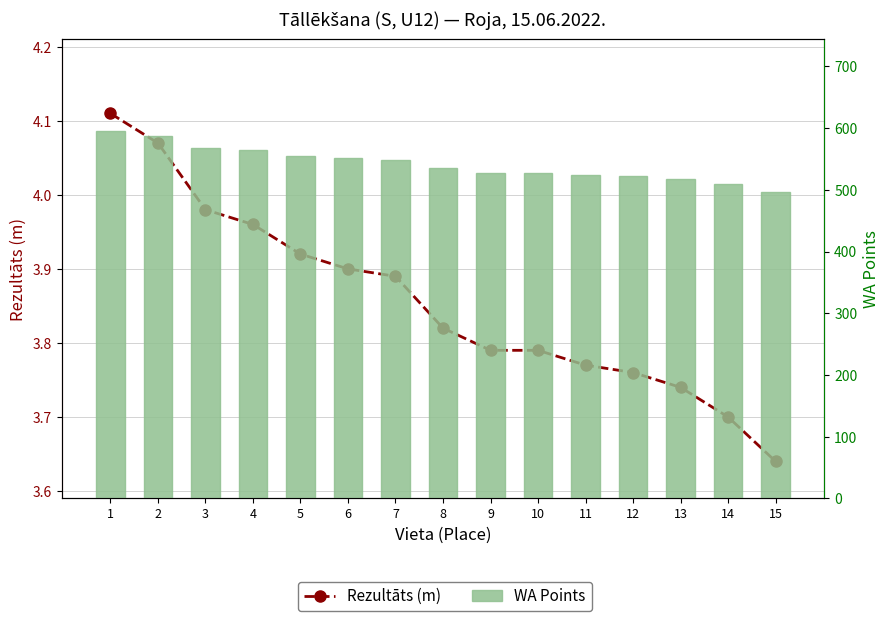

Where is WA Points nearest to the value 546?

7